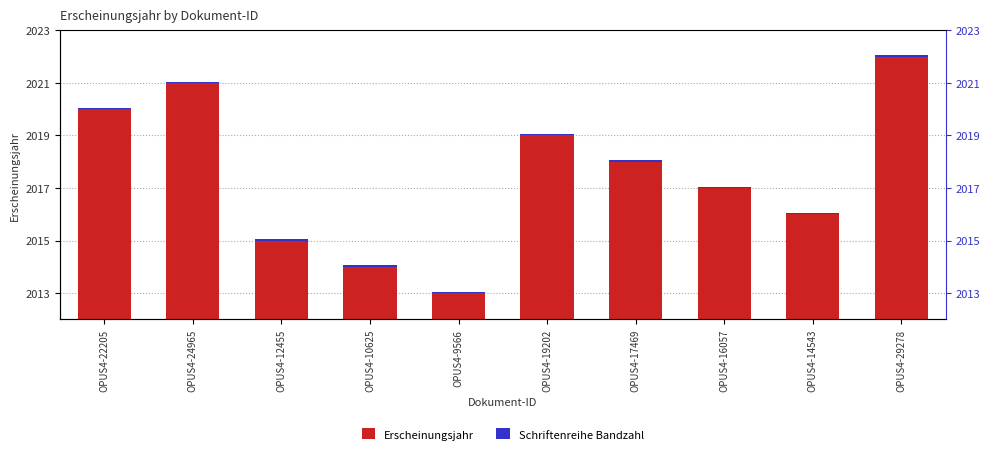

What is the sum of all Schriftenreihe Bandzahl values?

0.5